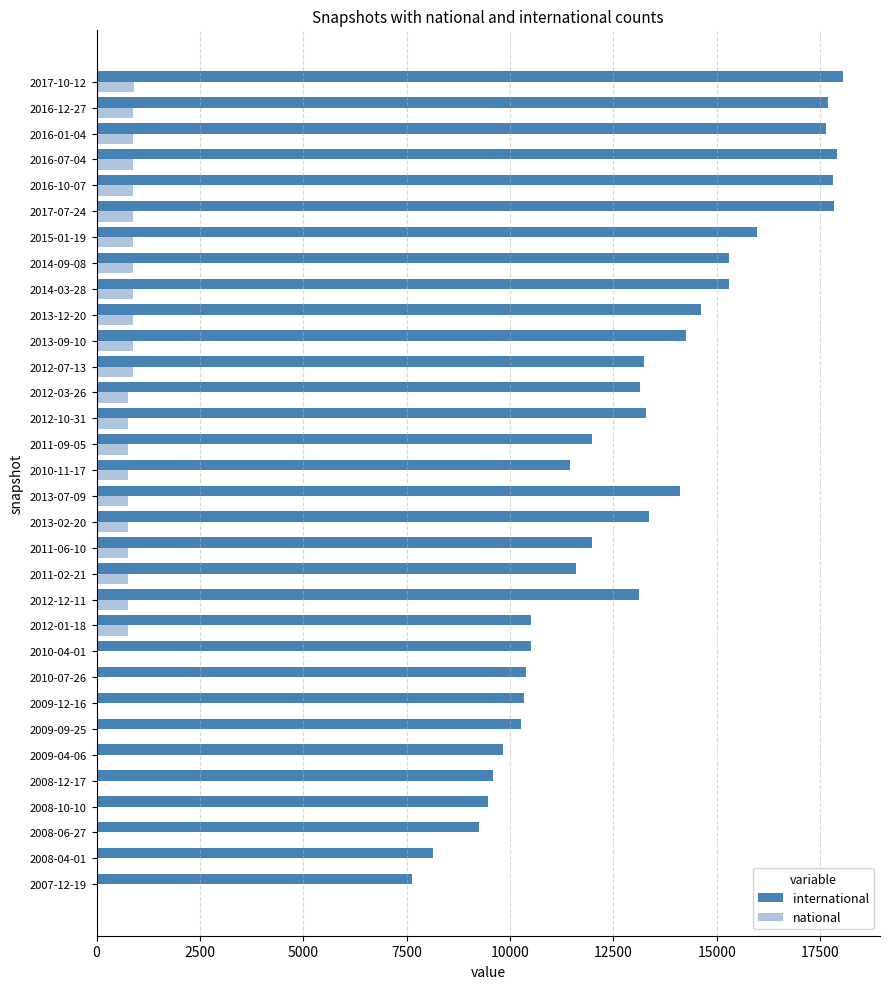

How many data points does each series have?

32